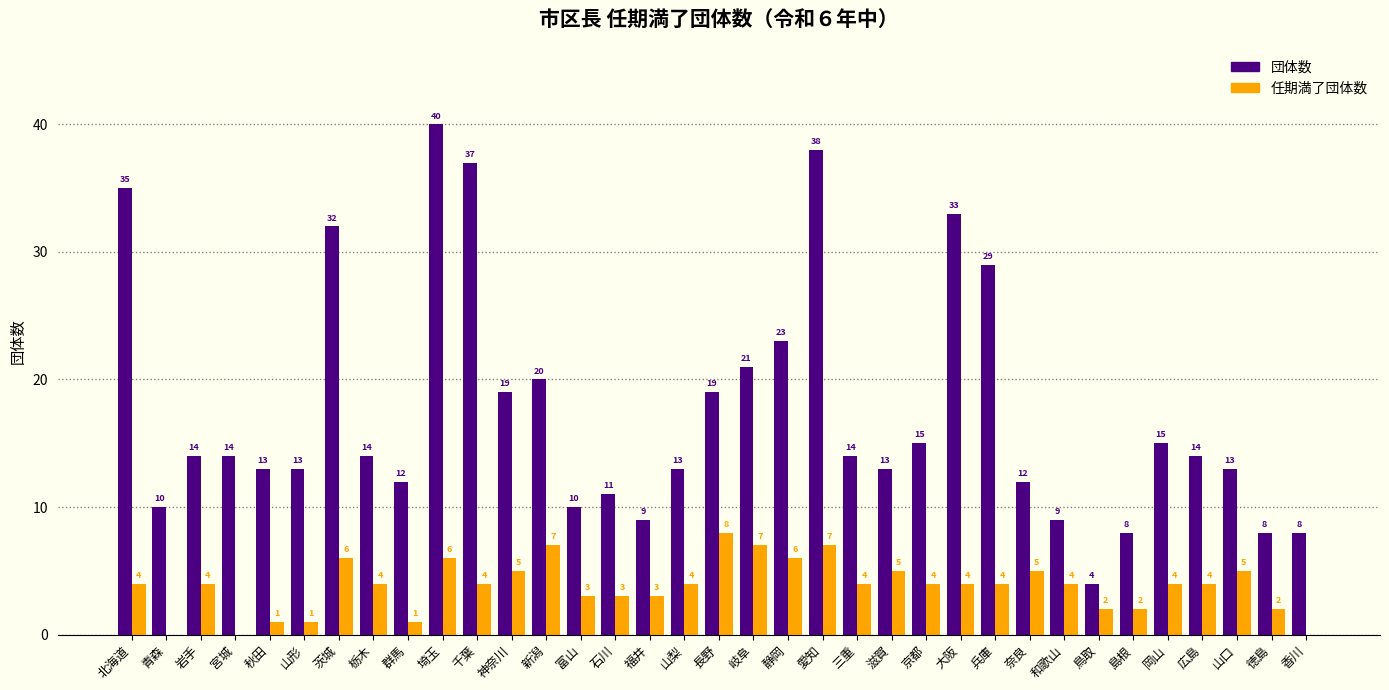

Which series has the largest range (max minus min)?

団体数